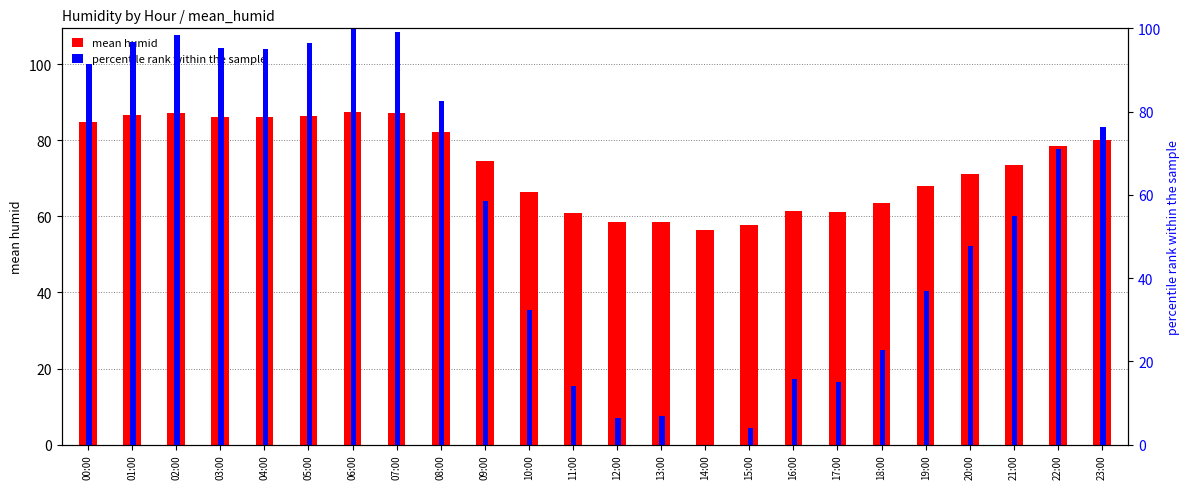

Are the bars horizontal?

No